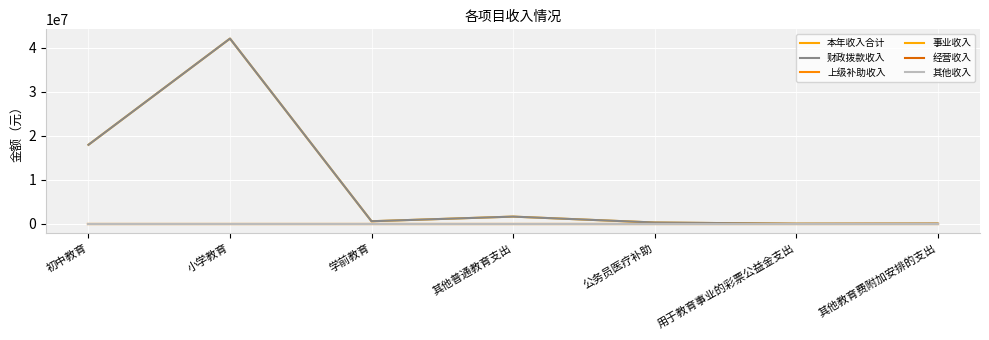

Reading left to right, what are all the values shown in this chart?

本年收入合计: 初中教育=17938304.4	小学教育=42040416.3	学前教育=582297.0	其他普通教育支出=1634687.5	公务员医疗补助=294284.0	用于教育事业的彩票公益金支出=15000.0	其他教育费附加安排的支出=40000.0
财政拨款收入: 初中教育=17938304.4	小学教育=42040416.3	学前教育=582297.0	其他普通教育支出=1634687.5	公务员医疗补助=294284.0	用于教育事业的彩票公益金支出=15000.0	其他教育费附加安排的支出=40000.0
上级补助收入: 初中教育=0.0	小学教育=0.0	学前教育=0.0	其他普通教育支出=0.0	公务员医疗补助=0.0	用于教育事业的彩票公益金支出=0.0	其他教育费附加安排的支出=0.0
事业收入: 初中教育=0.0	小学教育=0.0	学前教育=0.0	其他普通教育支出=0.0	公务员医疗补助=0.0	用于教育事业的彩票公益金支出=0.0	其他教育费附加安排的支出=0.0
经营收入: 初中教育=0.0	小学教育=0.0	学前教育=0.0	其他普通教育支出=0.0	公务员医疗补助=0.0	用于教育事业的彩票公益金支出=0.0	其他教育费附加安排的支出=0.0
其他收入: 初中教育=0.0	小学教育=0.0	学前教育=0.0	其他普通教育支出=0.0	公务员医疗补助=0.0	用于教育事业的彩票公益金支出=0.0	其他教育费附加安排的支出=0.0